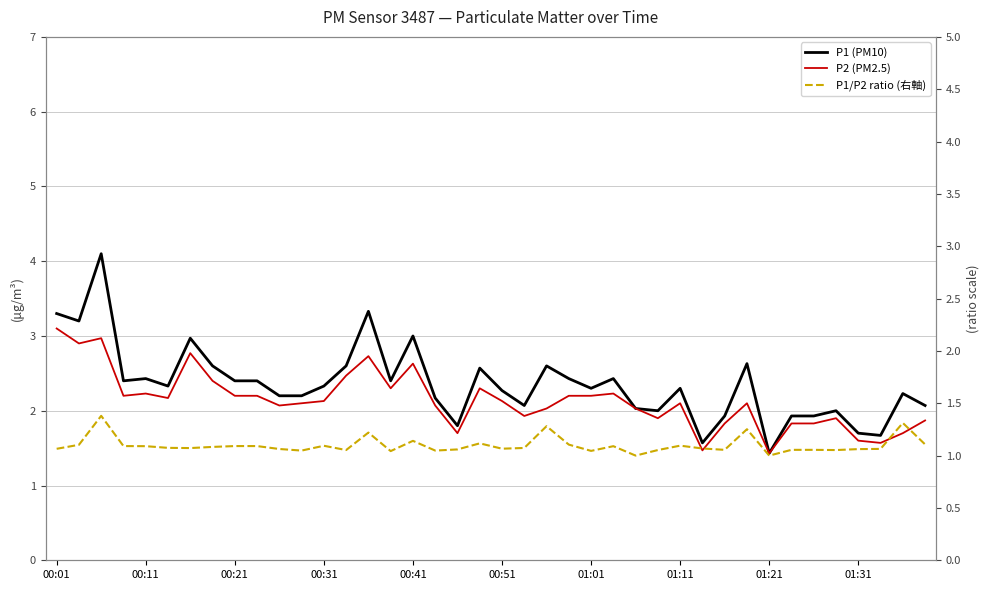

What is the sum of all P1/P2 ratio (右軸) values?

43.9